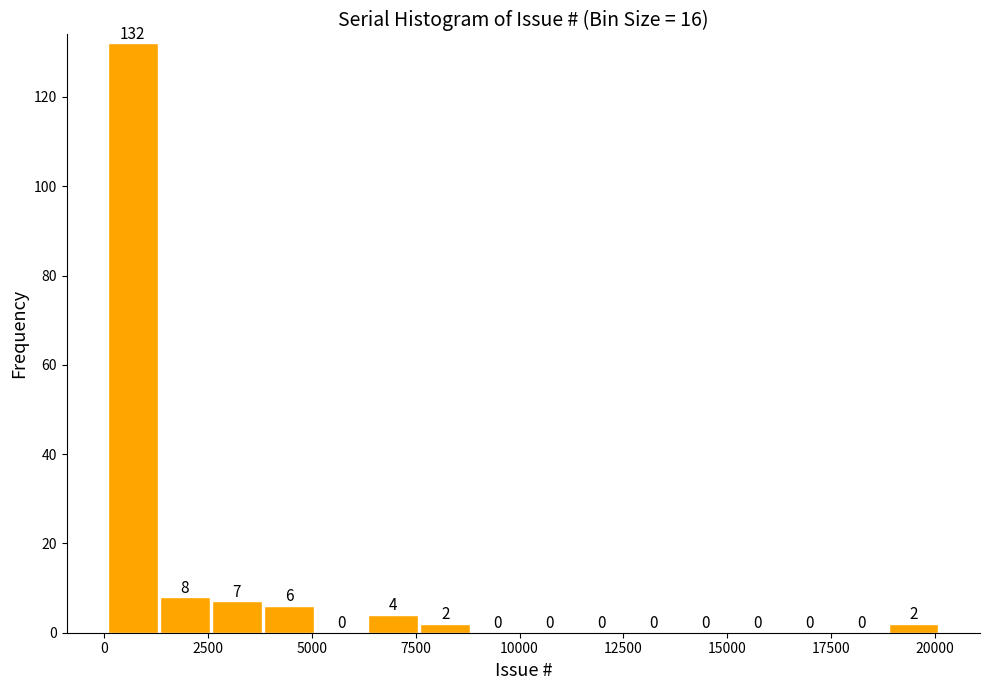

Read against the x-axis, roughly where is the centre of the tallest bar?

500